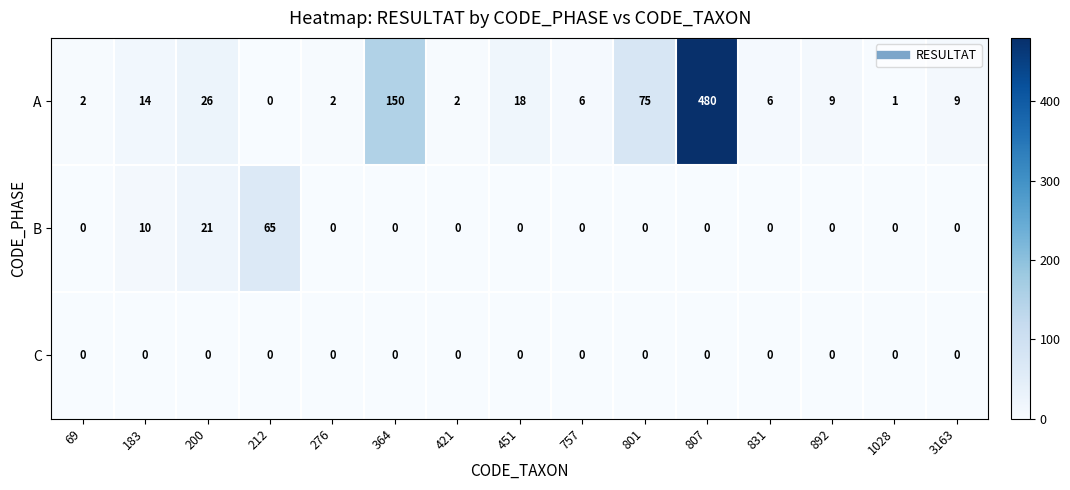

Rank the series by their maximum value, from highest to lowest.

A, B, C